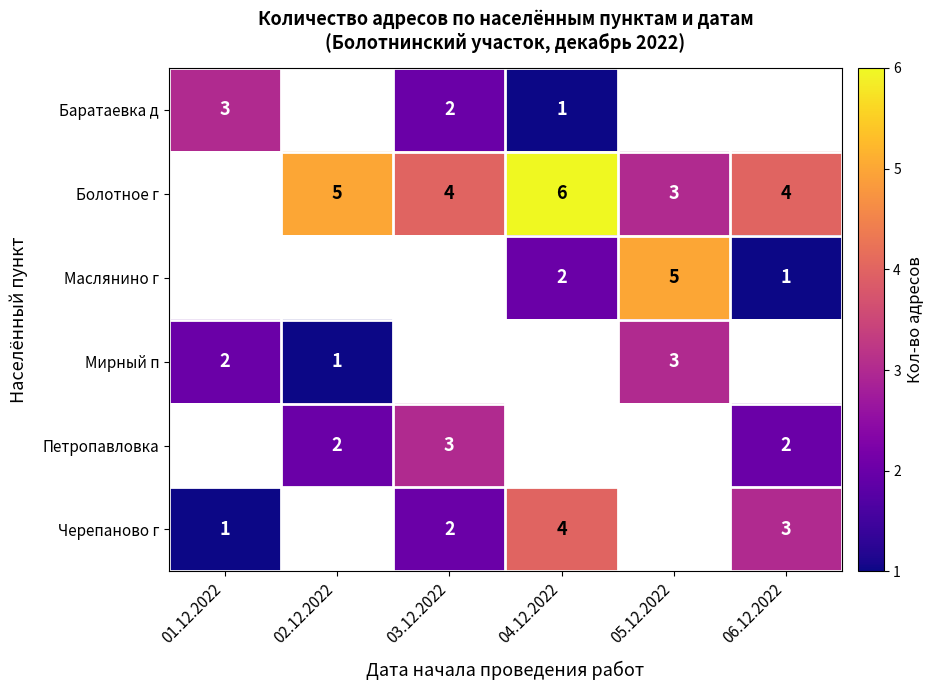

True or false: Болотное г has a value of 2 at 03.12.2022.

False